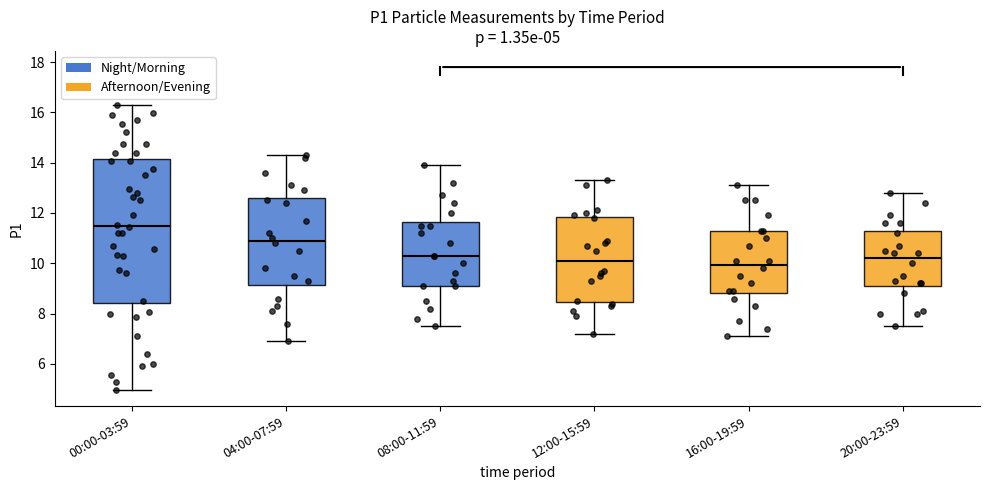

Which box's median line is the highest?

00:00-03:59